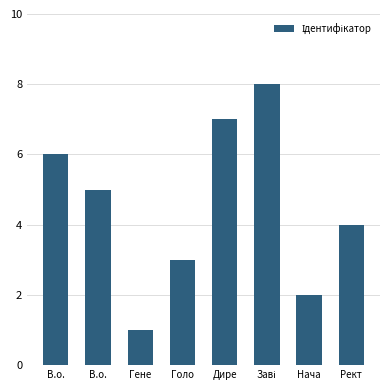

How many bars are there in total?

8